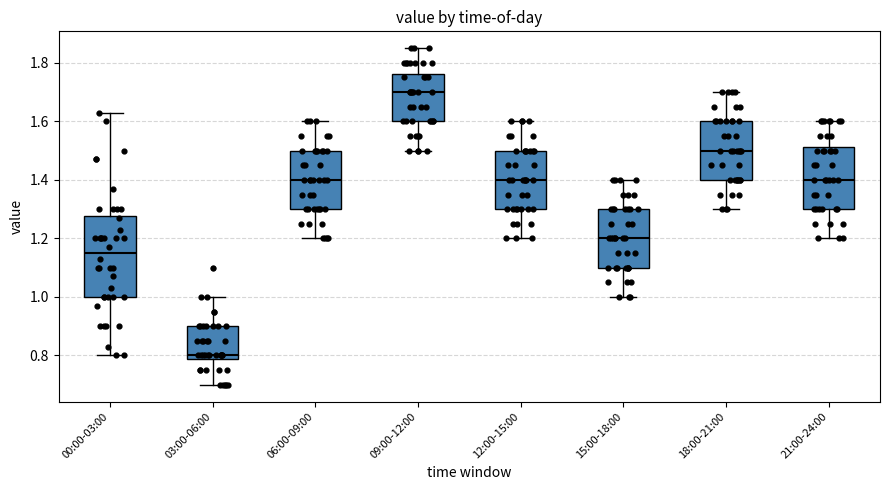

Reading left to right, transcribe this box plot: for each box, give where its median line is, the range the box spans, and where its two whiskers end, as read against the y-axis. The values are not printed on the chart, so give them approximately, as read against the axis.

00:00-03:00: median 1.16, box 1.00 to 1.28, whiskers 0.80 to 1.64
03:00-06:00: median 0.80, box 0.78 to 0.90, whiskers 0.70 to 1.00
06:00-09:00: median 1.40, box 1.30 to 1.50, whiskers 1.20 to 1.60
09:00-12:00: median 1.70, box 1.60 to 1.76, whiskers 1.50 to 1.86
12:00-15:00: median 1.40, box 1.30 to 1.50, whiskers 1.20 to 1.60
15:00-18:00: median 1.20, box 1.10 to 1.30, whiskers 1.00 to 1.40
18:00-21:00: median 1.50, box 1.40 to 1.60, whiskers 1.30 to 1.70
21:00-24:00: median 1.40, box 1.30 to 1.52, whiskers 1.20 to 1.60